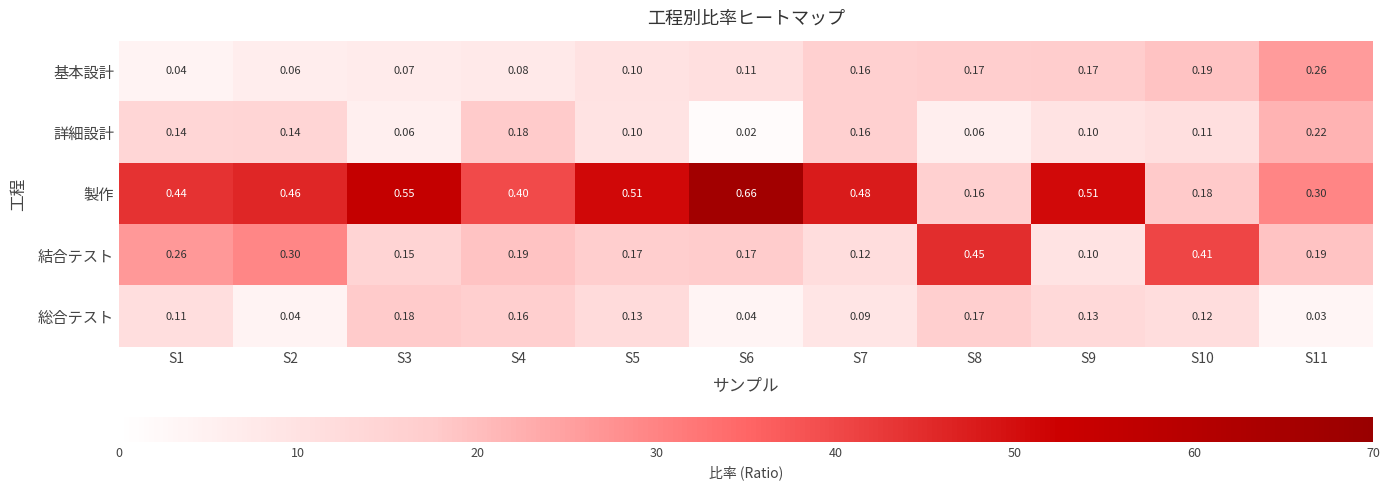

Is the value of 総合テスト at S2 greater than the value of 詳細設計 at S1?

No